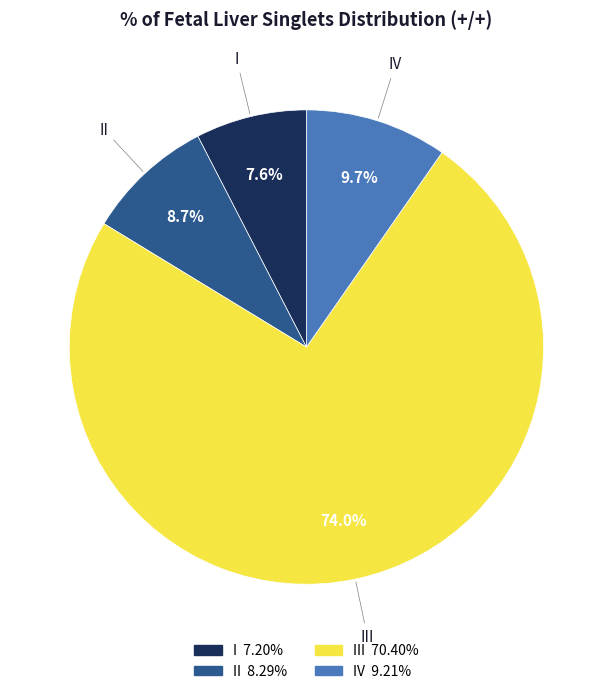

What is the ratio of the value at III to the value at II?

8.5